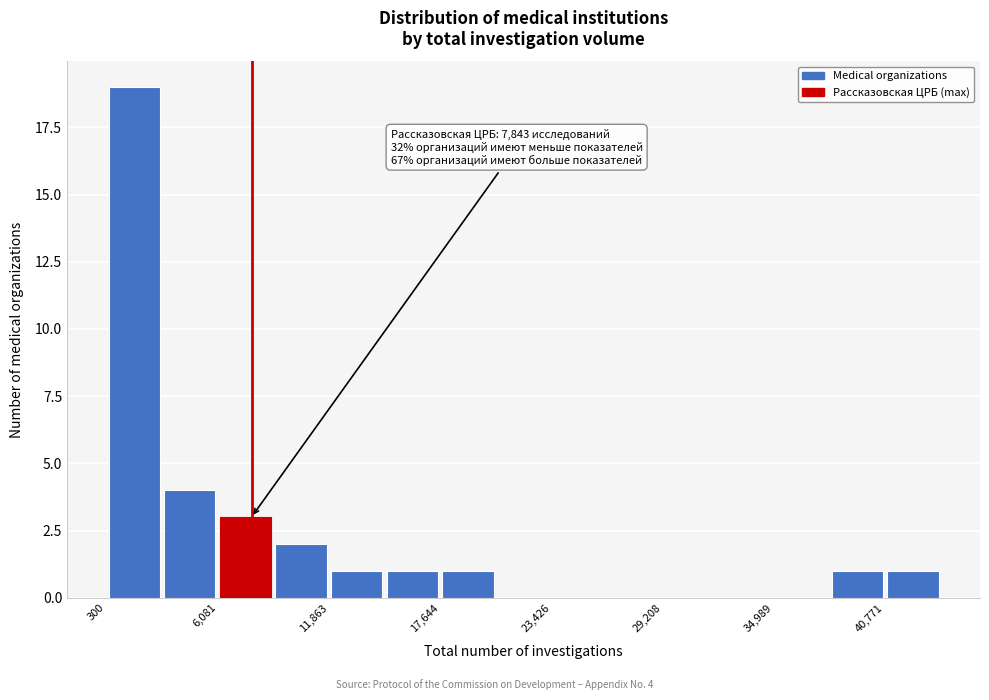

Read against the x-axis, roughly where is the centre of the tallest bar?

2000